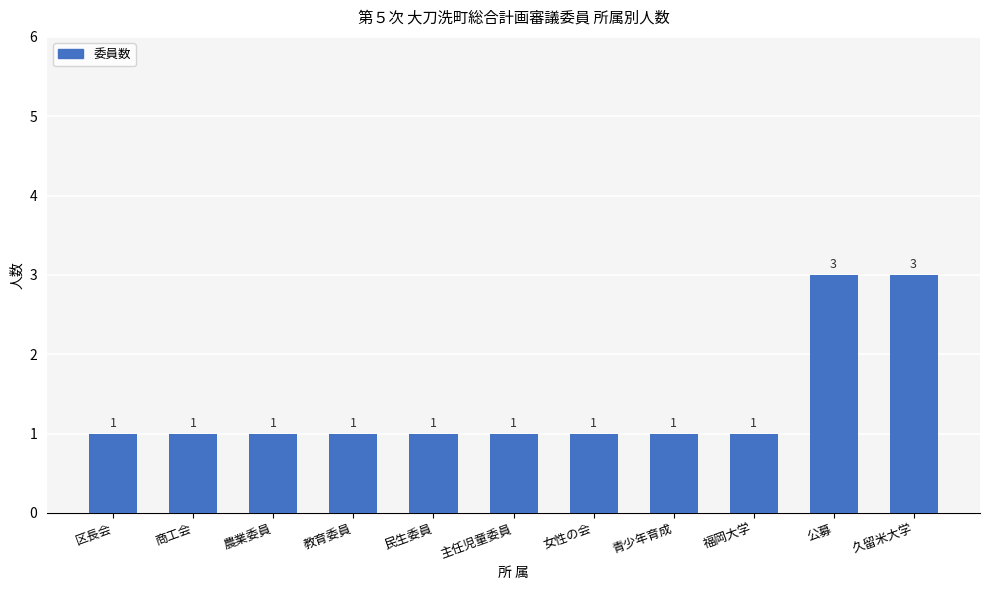

Is it true that the value at 農業委員 is 1?

True